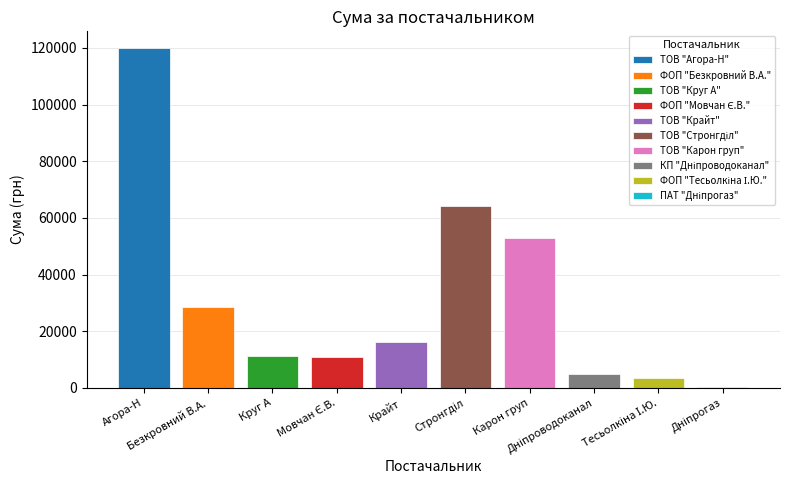

Rank the categories by value from lowest to highest.

ПАТ "Дніпрогаз", ФОП "Тесьолкіна І.Ю.", КП "Дніпроводоканал", ФОП "Мовчан Є.В.", ТОВ "Круг А", ТОВ "Крайт", ФОП "Безкровний В.А.", ТОВ "Карон груп", ТОВ "Стронгділ", ТОВ "Агора-Н"